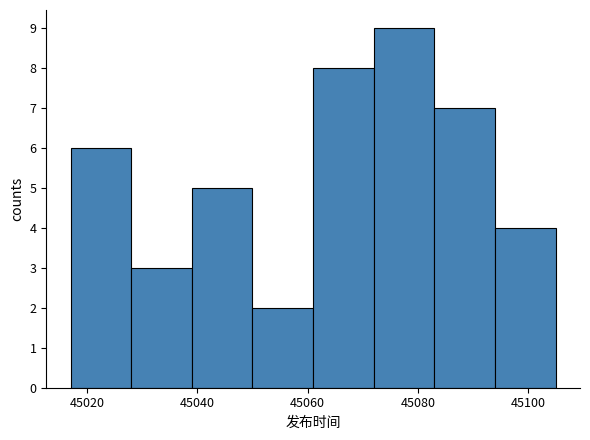

Reading left to right, transcribe this chart: for each bar, give the range it covers on the x-axis and its height. Neither the bar edges nor the heights are printed on the chart, so give them approximately, as read against the axes.

45017 to 45028: 6
45028 to 45039: 3
45039 to 45050: 5
45050 to 45061: 2
45061 to 45072: 8
45072 to 45083: 9
45083 to 45094: 7
45094 to 45105: 4